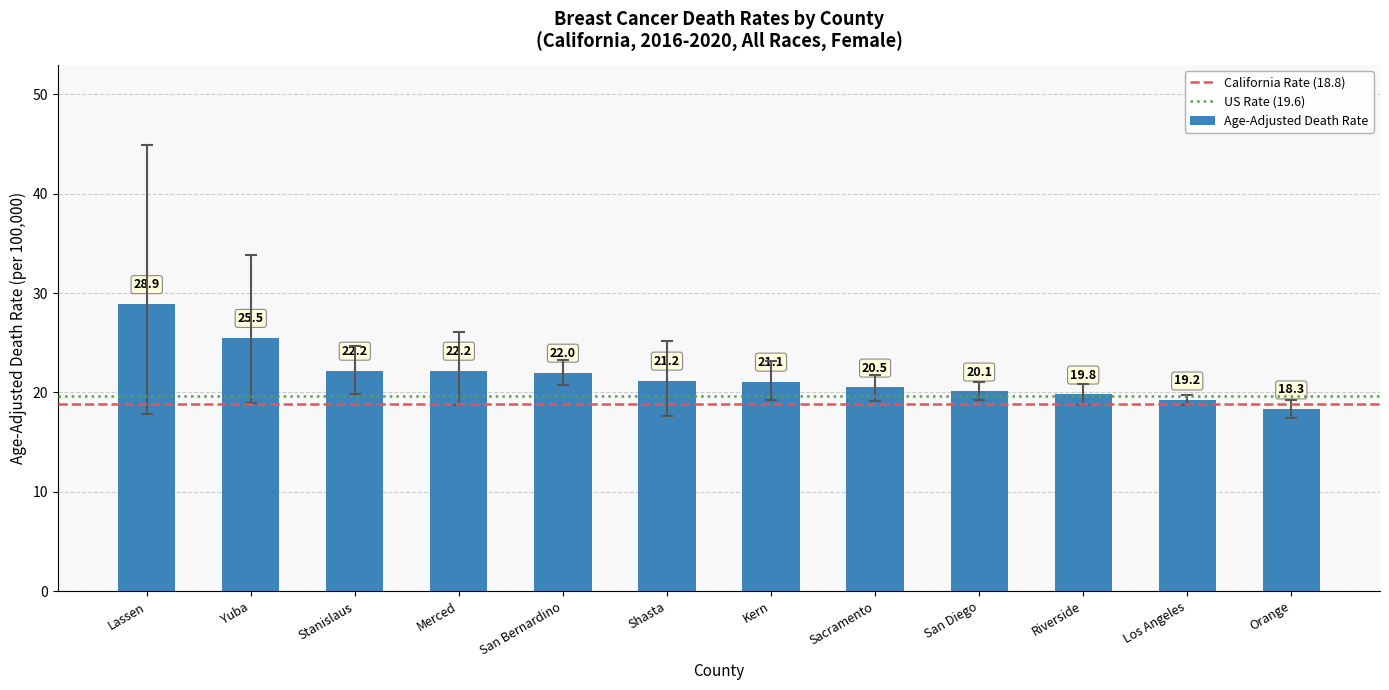

What is the change in value from Kern to San Diego?

-1.0